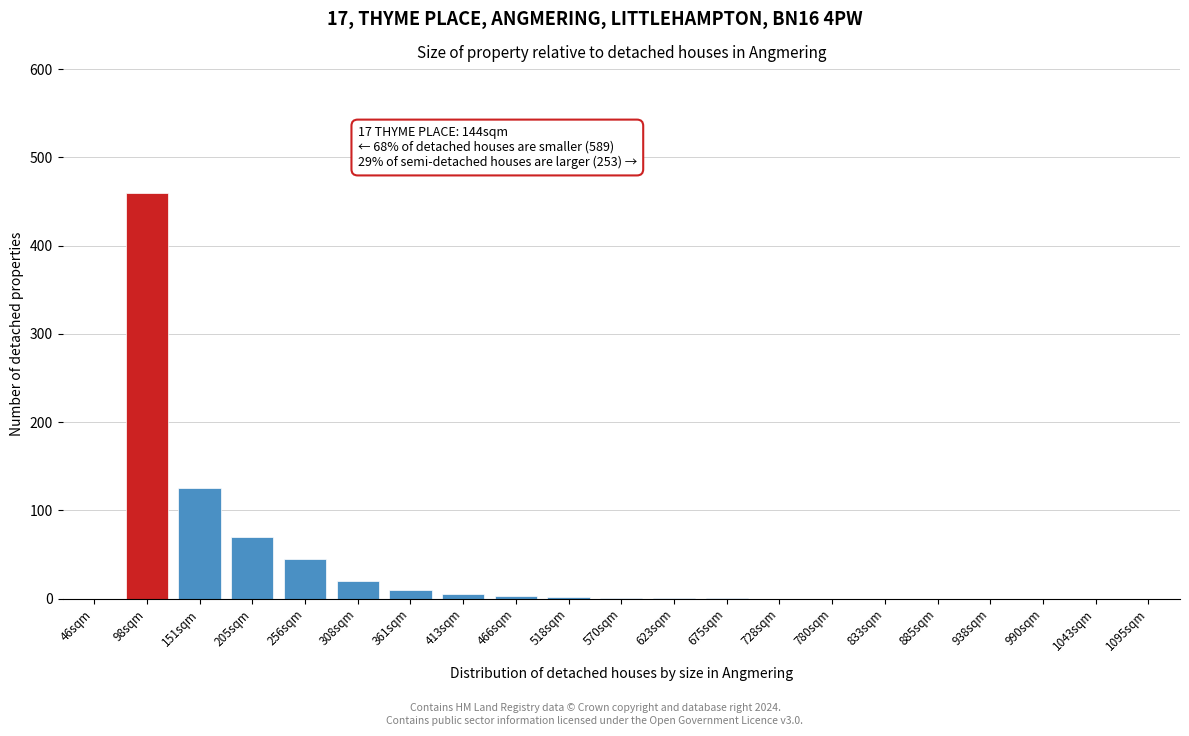

What is the sum of all values?

743